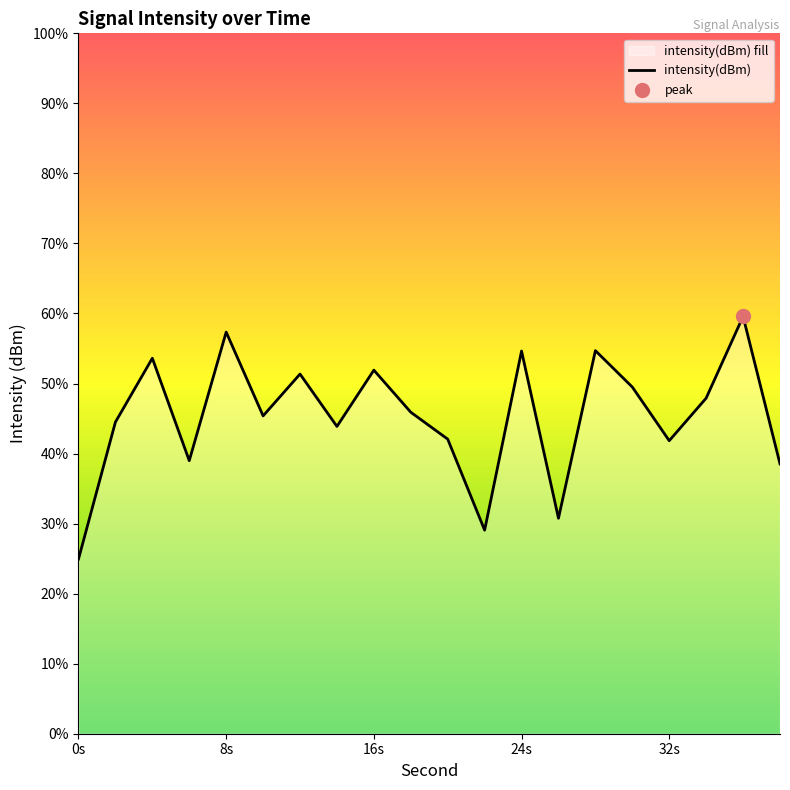

What is the change in value from 8s to 8?

+1.1